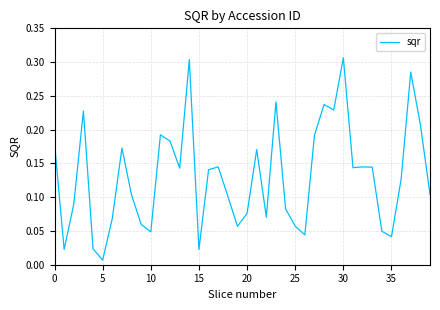

What is the label of the 17th point from the left?

16